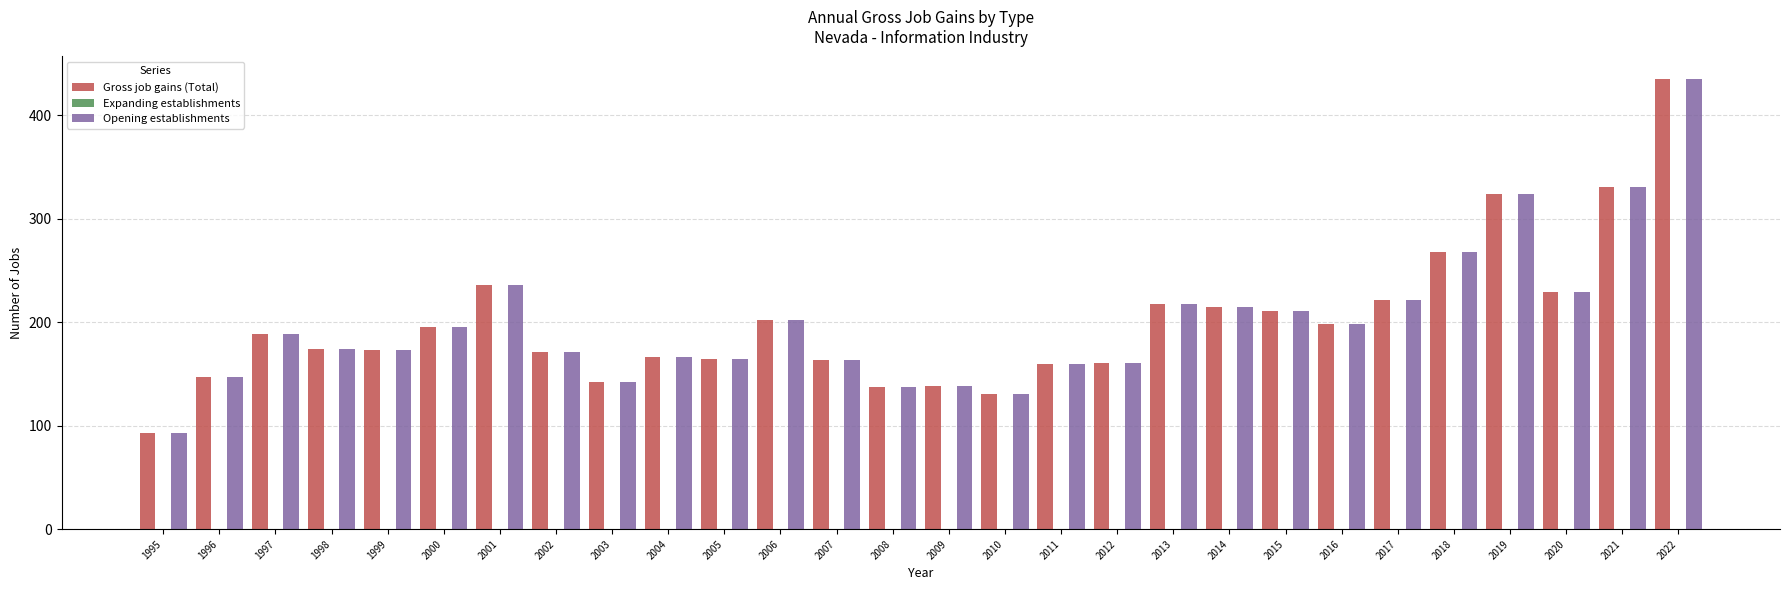

What value does the Gross job gains (Total) series have at 2004, to the nearest 50?

150